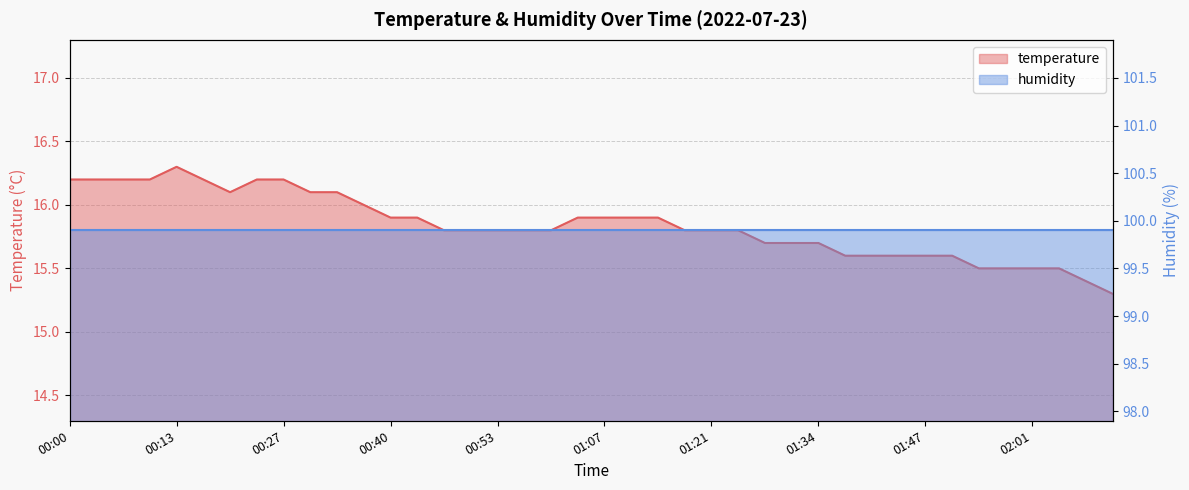

True or false: the data has more than 1 interior local peaks.

False